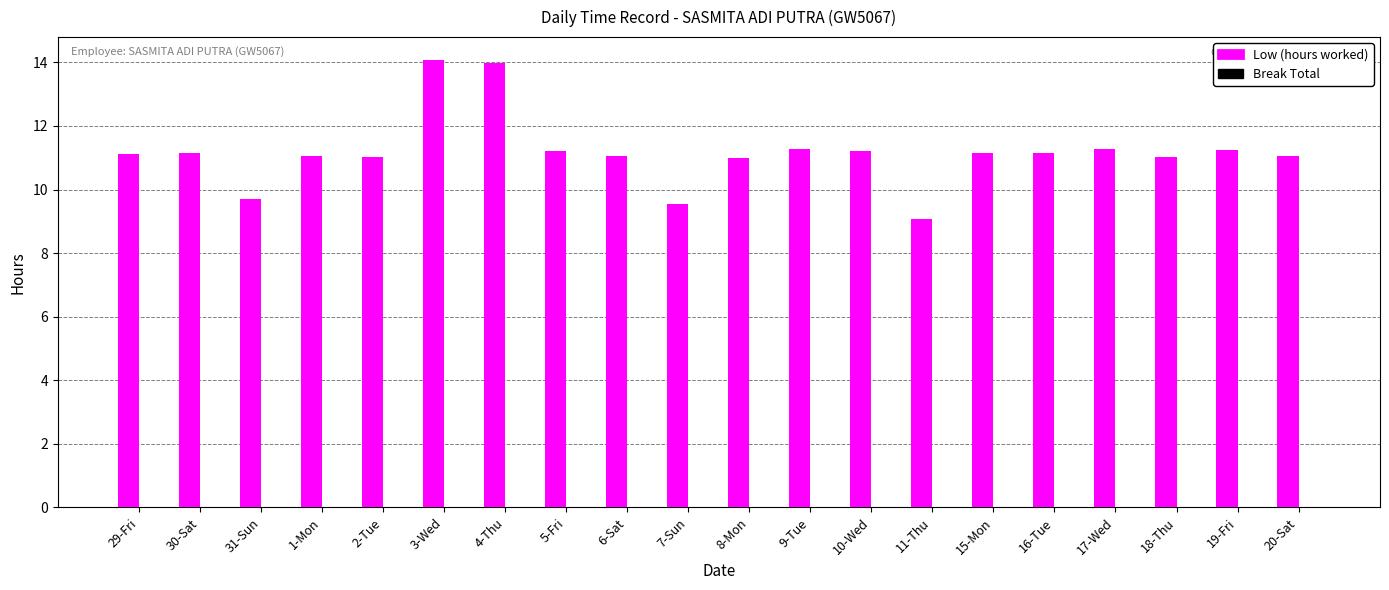

The chart shows a value of 15.8 at 18-Thu. True or false?

False